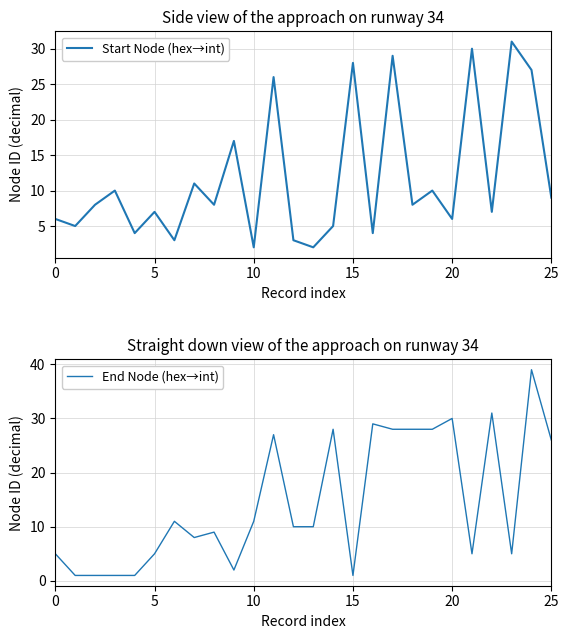

List the series in order of their overall mean, highest first.

End Node (hex→int), Start Node (hex→int)